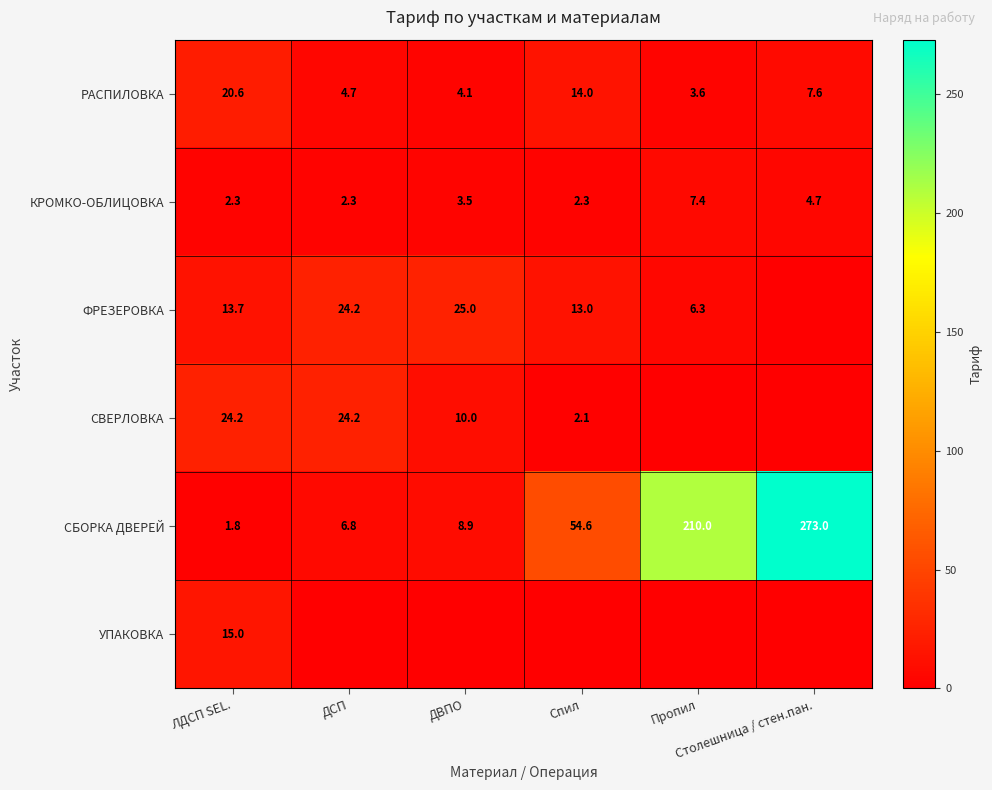

What is the greatest value displayed?

273.0